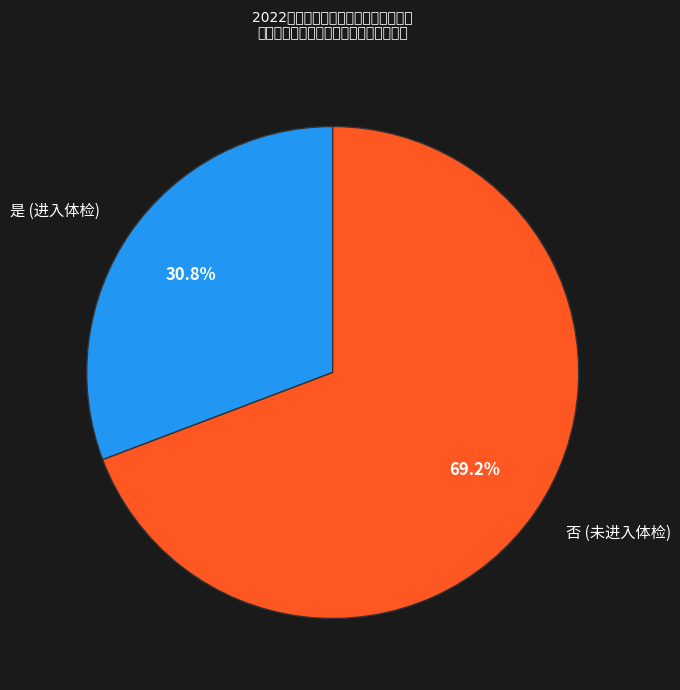

Is 否 the majority of the pie?

Yes